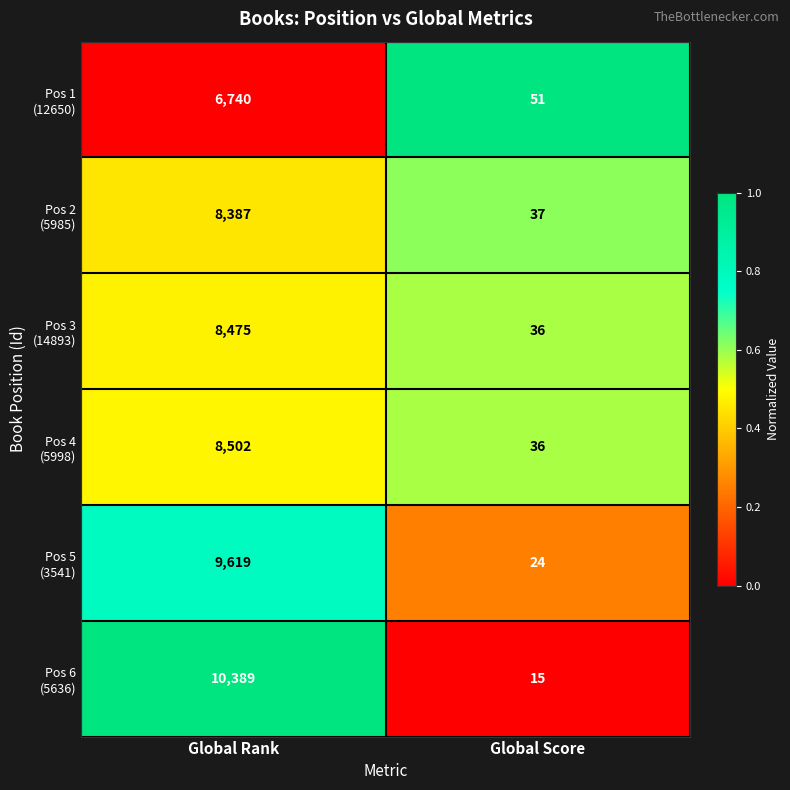

How many data points does each series have?

2